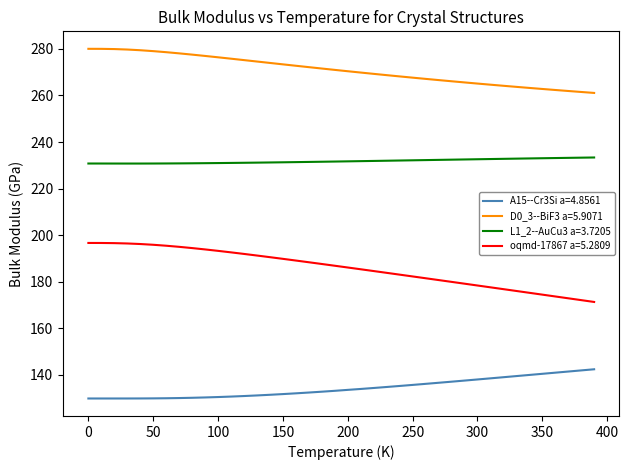

What is the maximum value for oqmd-17867 a=5.2809?

196.7